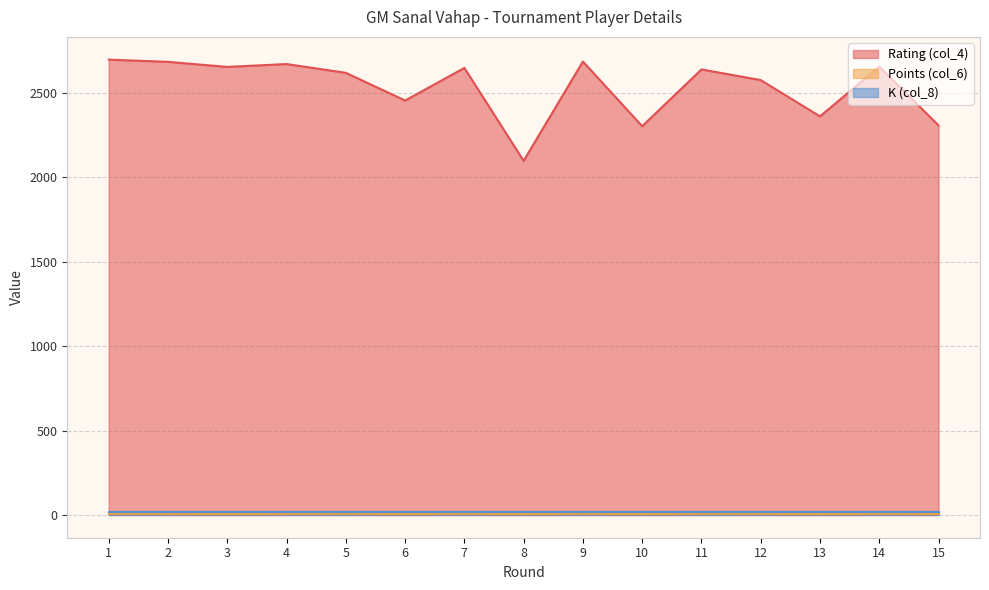

Where is Points (col_6) nearest to the value 6?

6